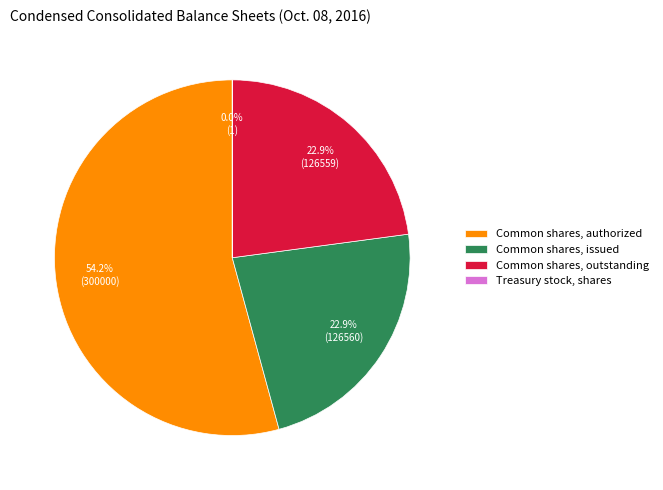

Which category has the biggest portion of the pie?

Common shares, authorized